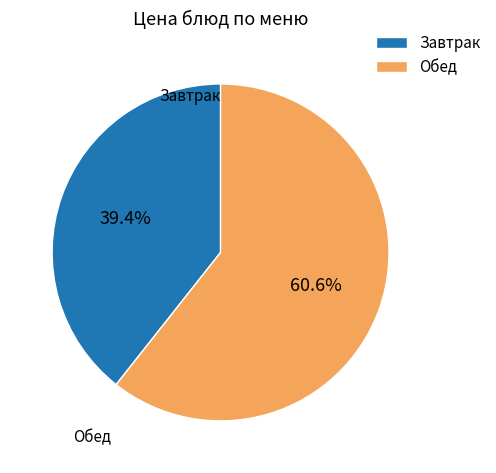

Which category has the biggest portion of the pie?

Обед